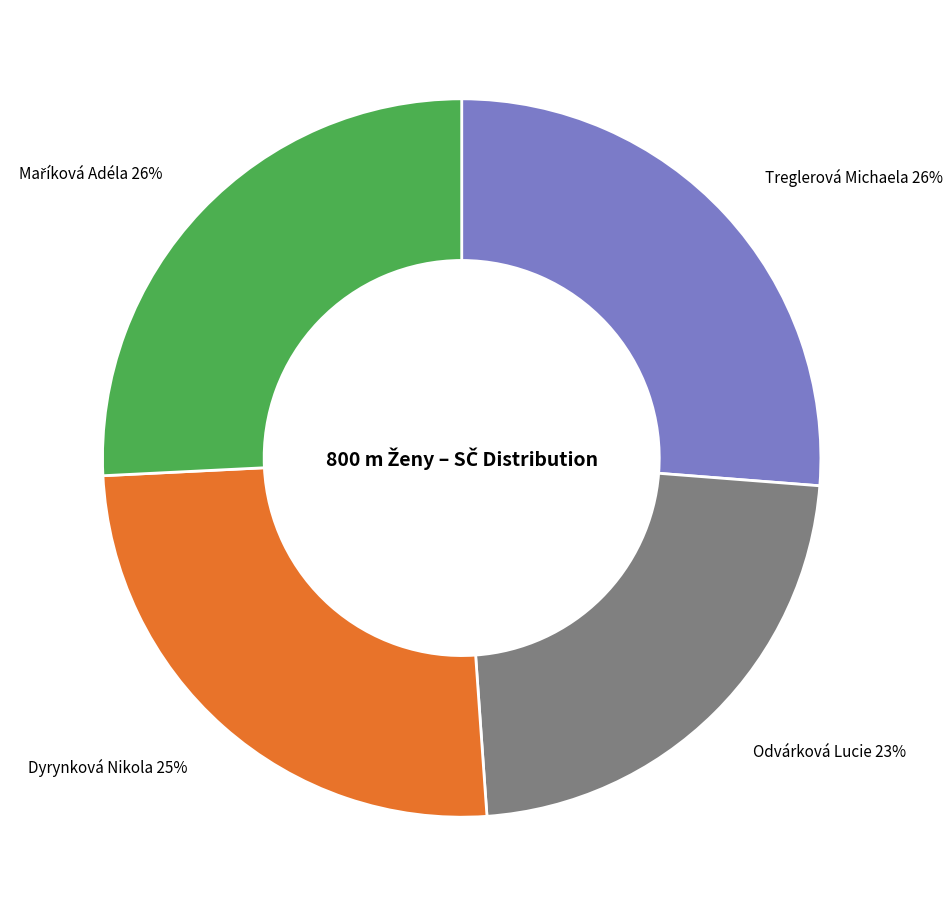

Is Dyrynková Nikola the majority of the pie?

No